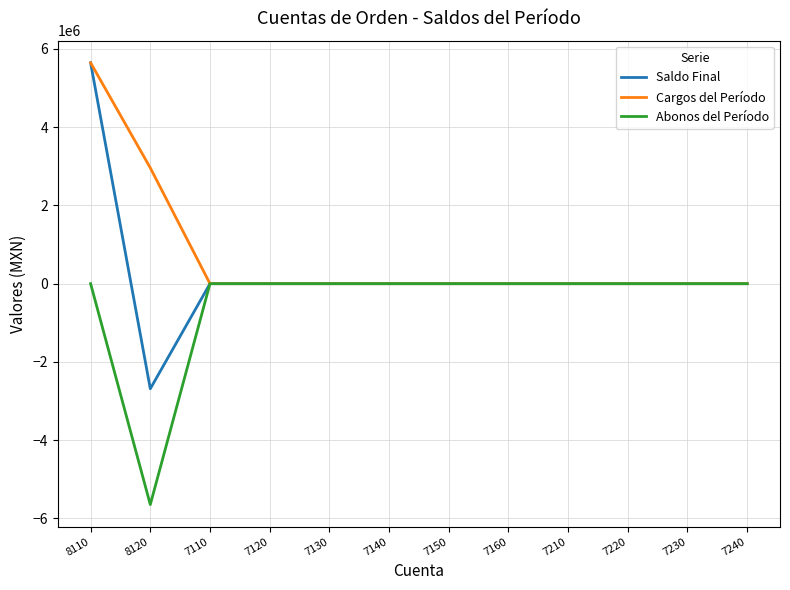

Which series has the widest spread of values?

Saldo Final